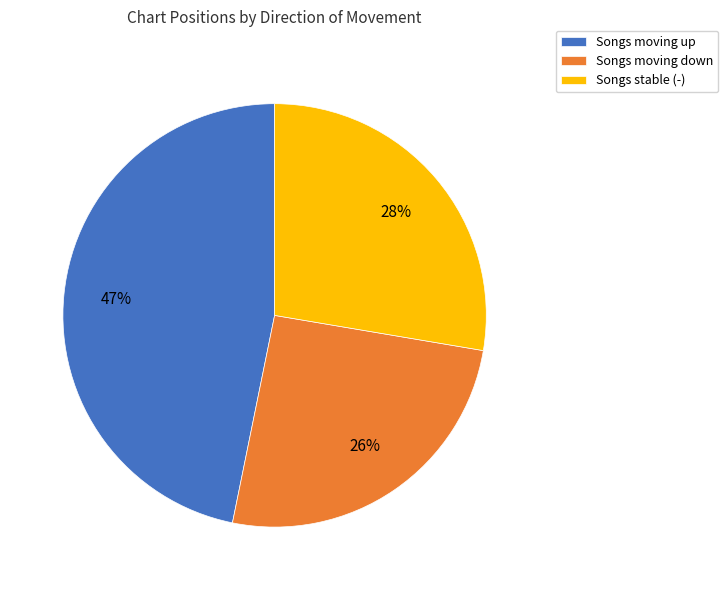

What is the ratio of the value at Songs moving up to the value at Songs moving down?

1.8